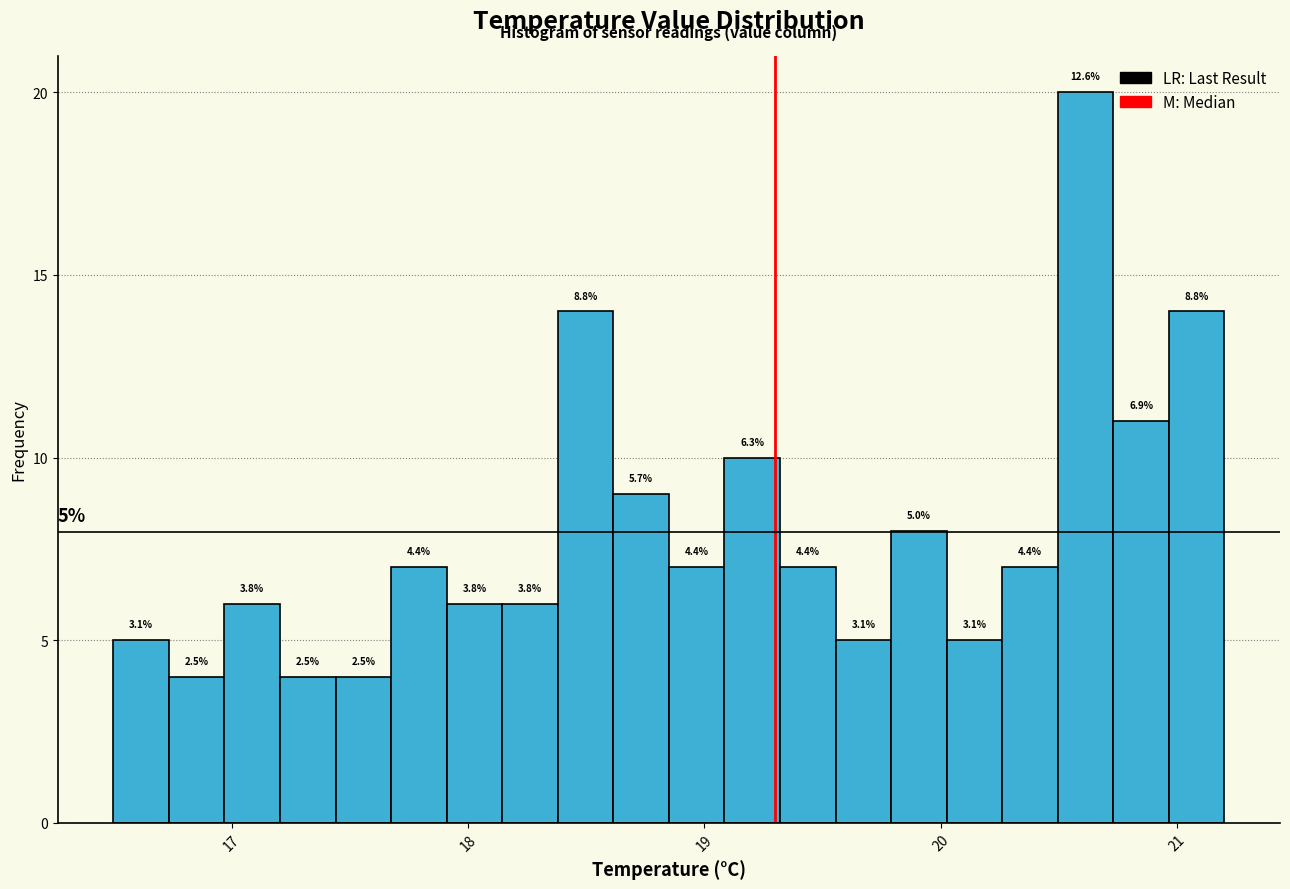

Read against the x-axis, roughly where is the centre of the tallest bar?

20.6